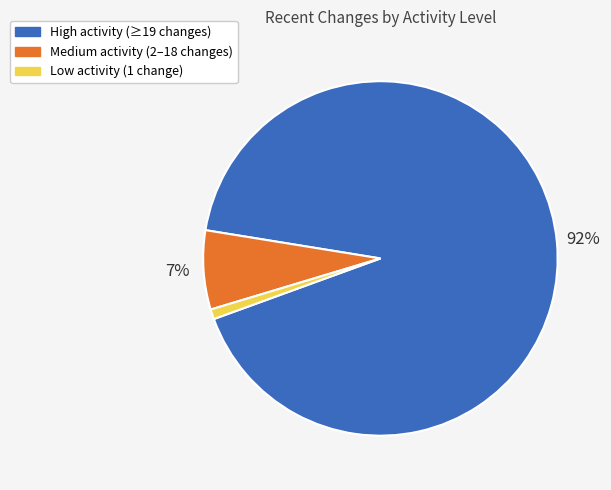

The High activity (≥19 changes) slice represents 92% of the pie. True or false?

True